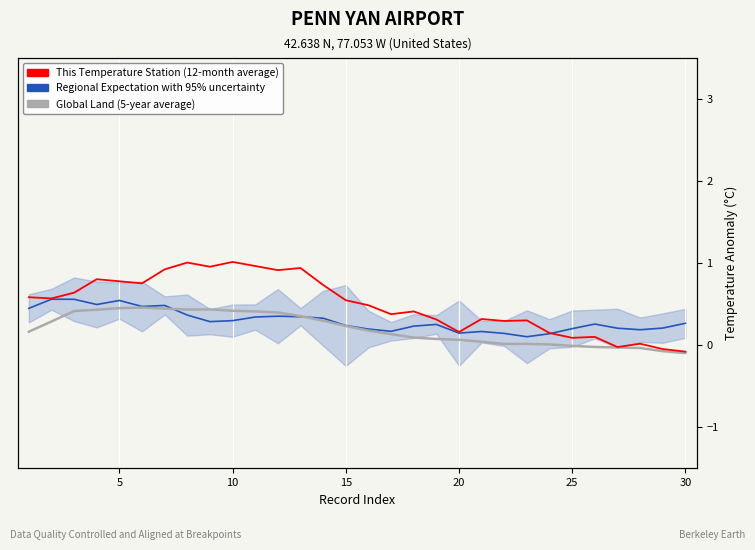

What is the value of the Regional Expectation with 95% uncertainty point at the 2nd from the left?

0.6